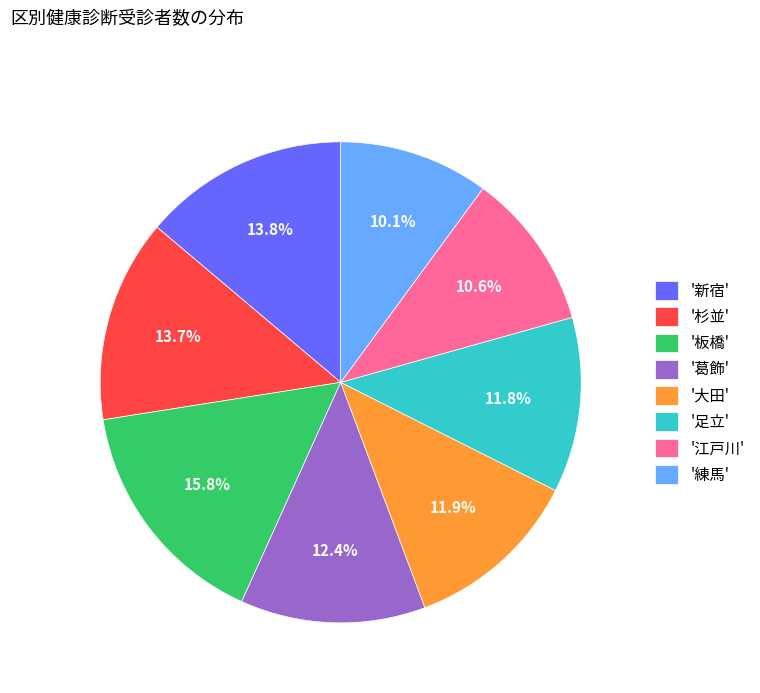

Which has a higher value, '大田' or '板橋'?

'板橋'